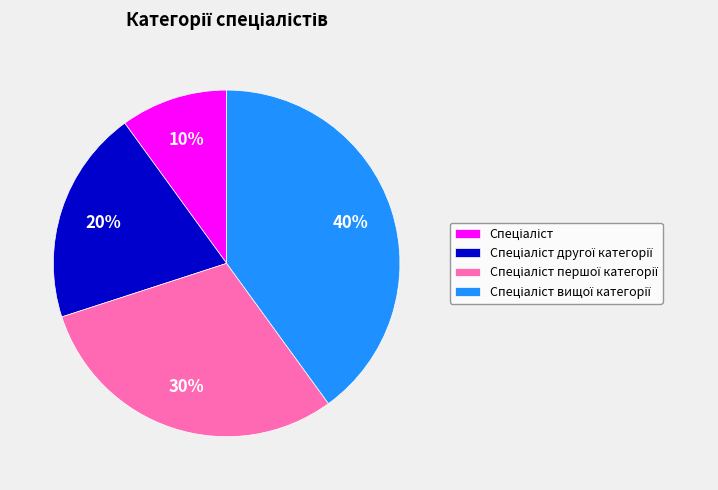

Is there a majority slice in this chart?

No